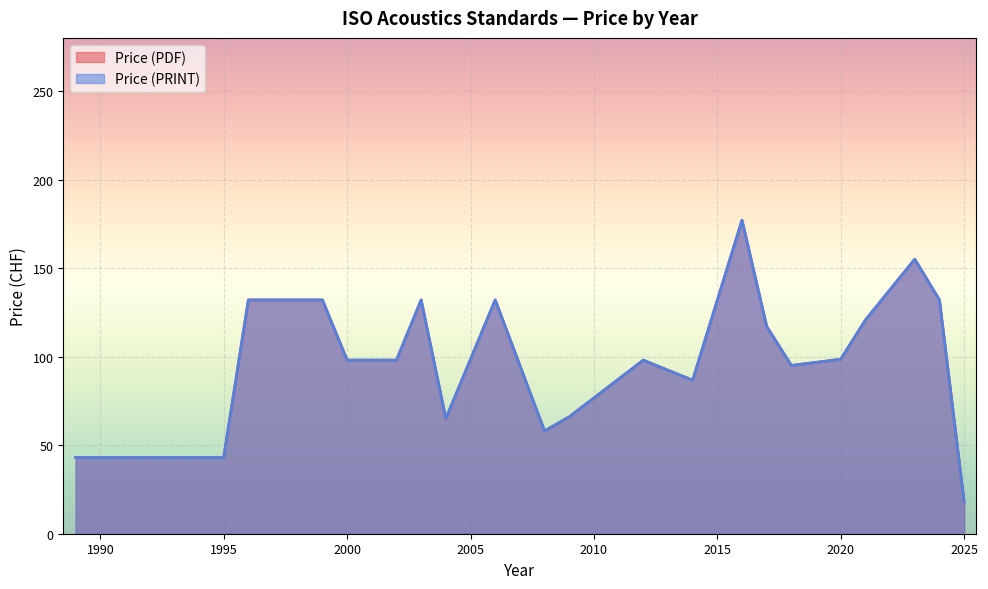

How many lines are shown in the chart?

2